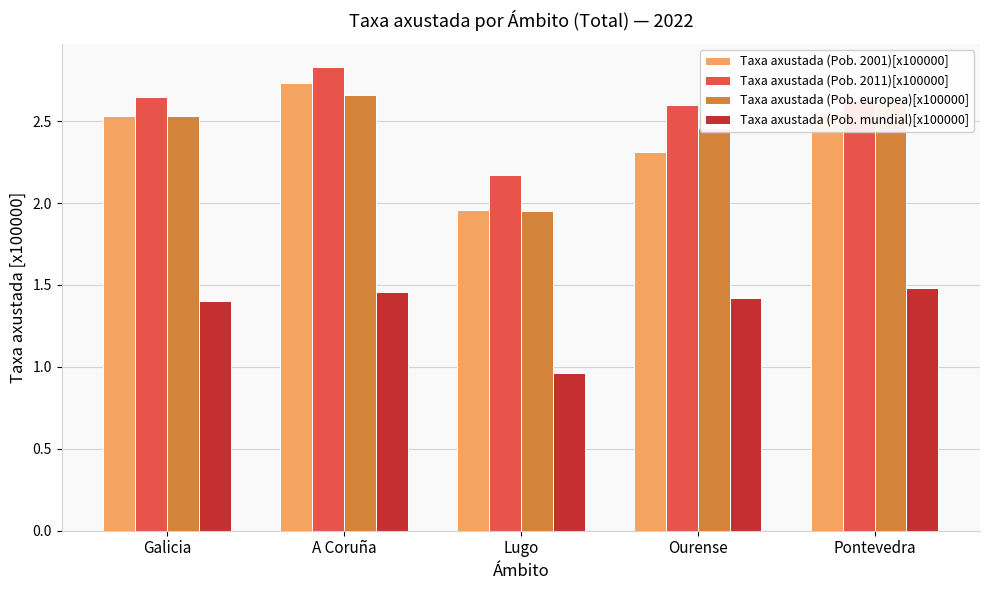

How many categories are shown in the chart?

5